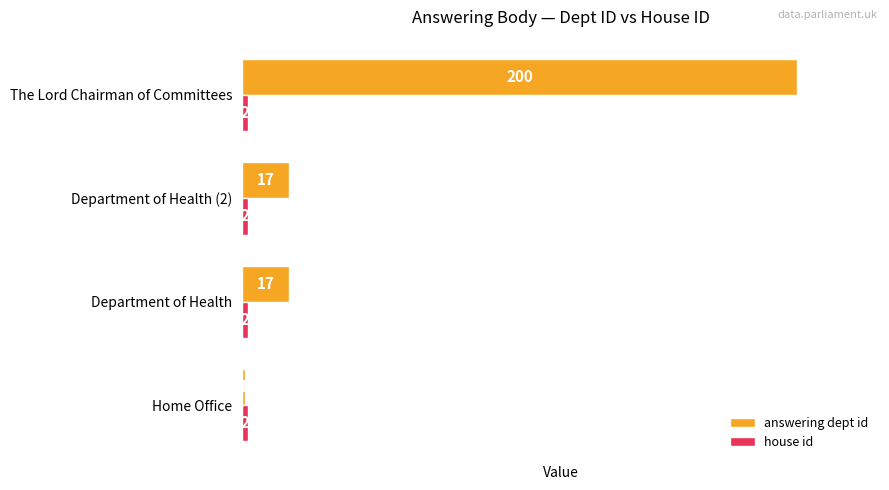

Which series has the largest total across all categories?

answering dept id